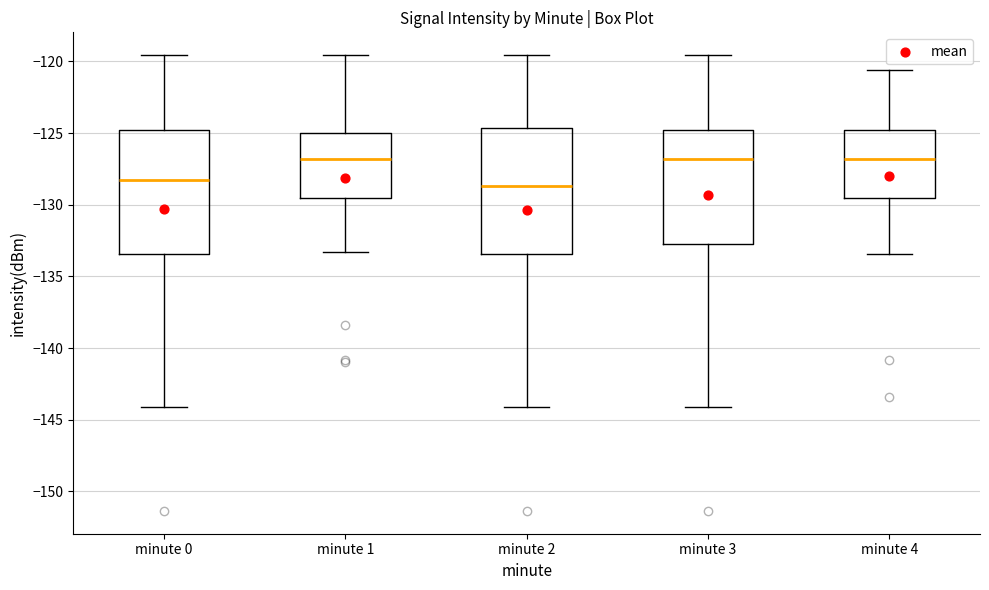

Reading left to right, read every box against the y-axis: the position of its median line, the range the box covers, and the ends of its whiskers. The values are not printed on the chart, so give them approximately, as read against the axis.

minute 0: median -128.5, box -133.5 to -125.0, whiskers -144.0 to -119.5
minute 1: median -127.0, box -129.5 to -125.0, whiskers -133.5 to -119.5
minute 2: median -128.5, box -133.5 to -124.5, whiskers -144.0 to -119.5
minute 3: median -127.0, box -132.5 to -125.0, whiskers -144.0 to -119.5
minute 4: median -127.0, box -129.5 to -125.0, whiskers -133.5 to -120.5